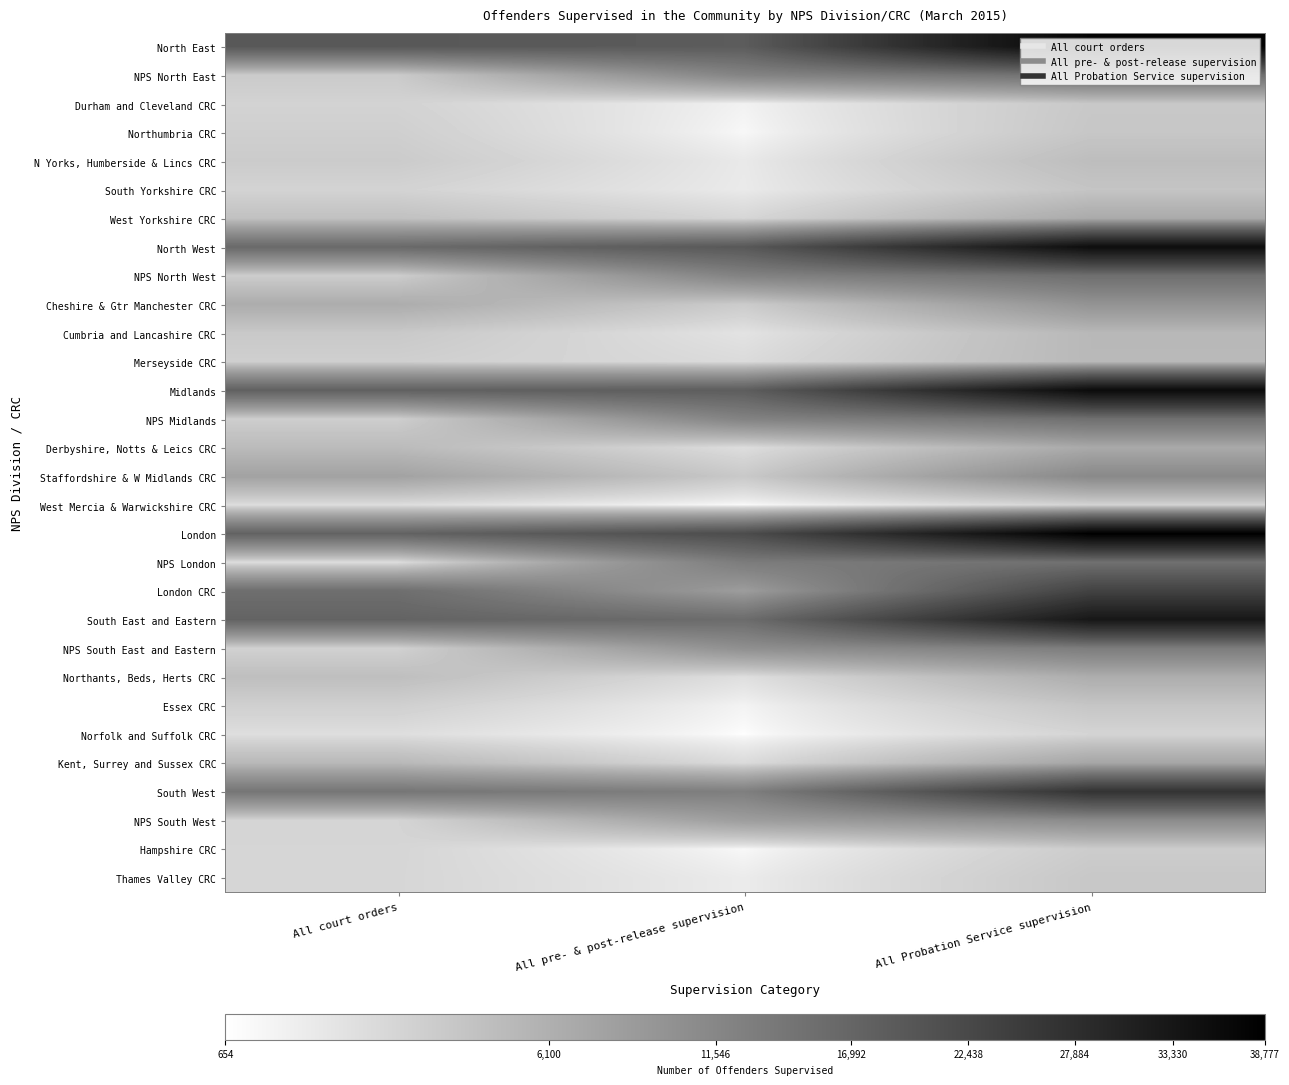

What is the total value across all series at All court orders?

198302